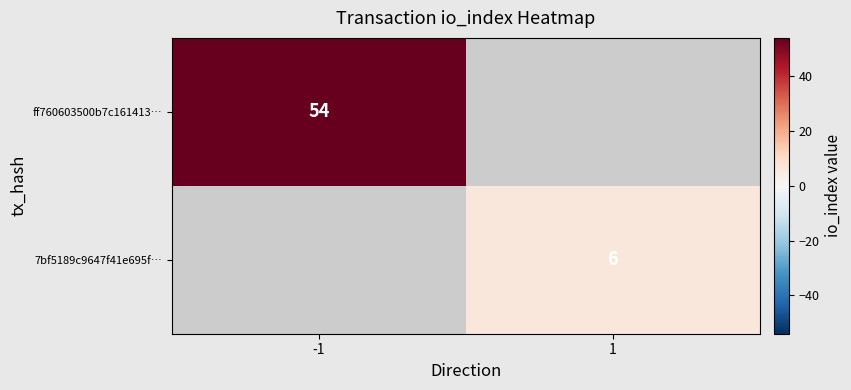

Is it true that 7bf5189c9647f41e695f… equals 10 at 1?

False